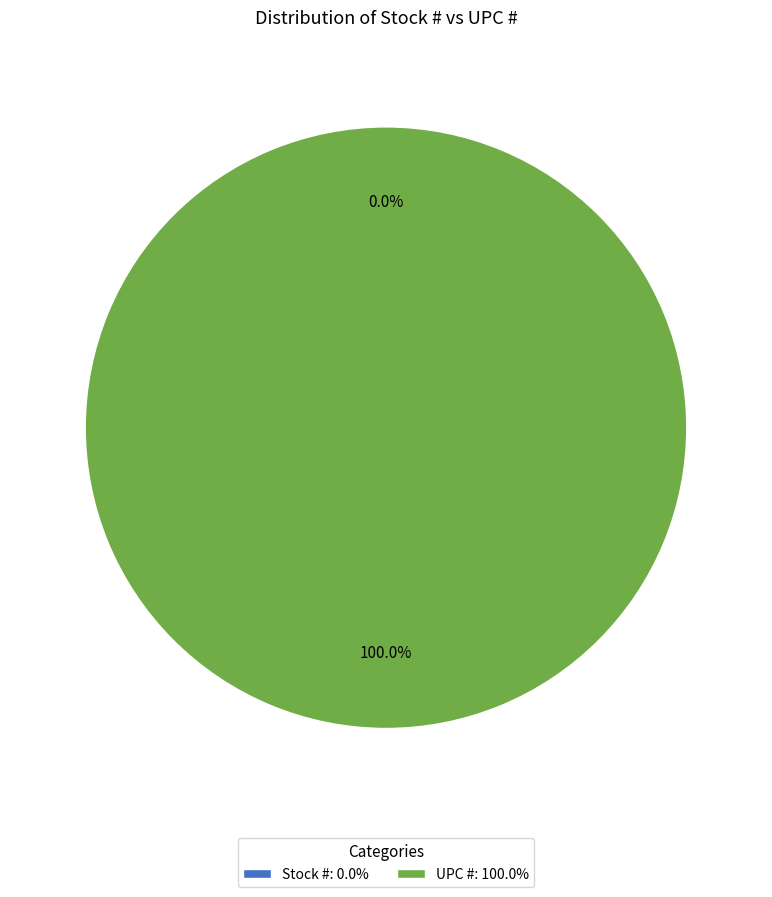

What is the total percentage of Stock # and UPC #?

100.0%